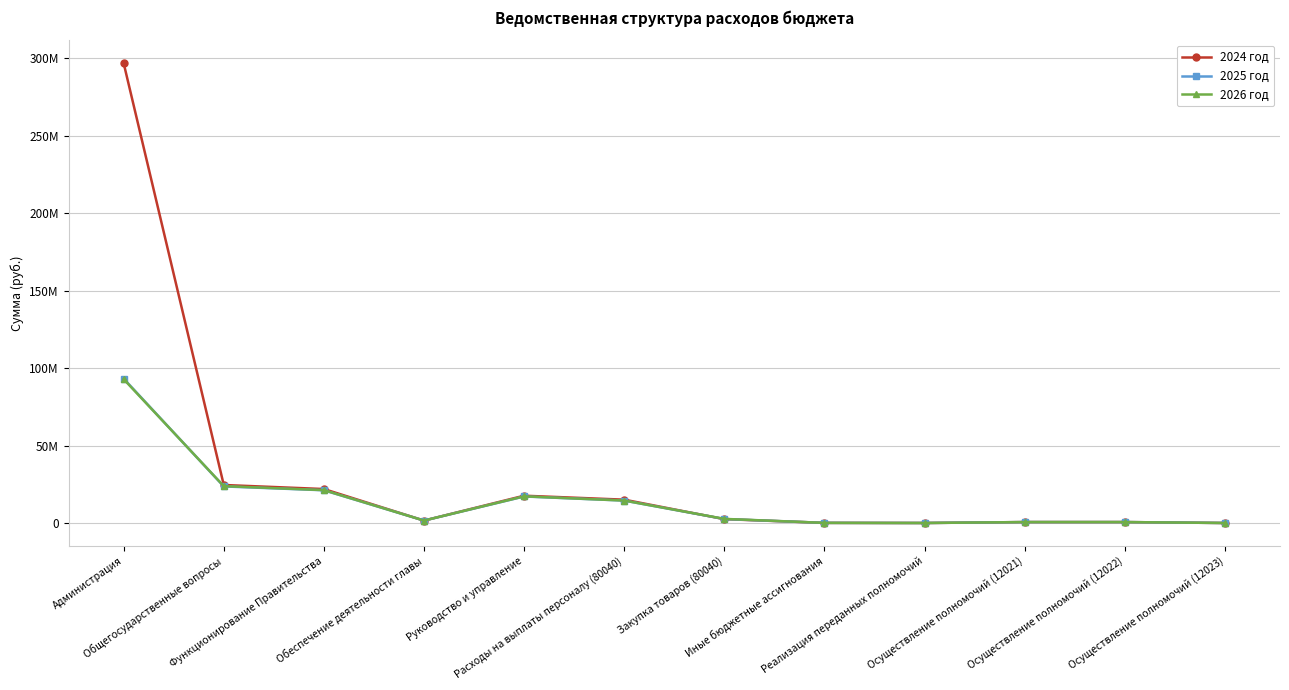

At which category is the sum across all series the highest?

Администрация